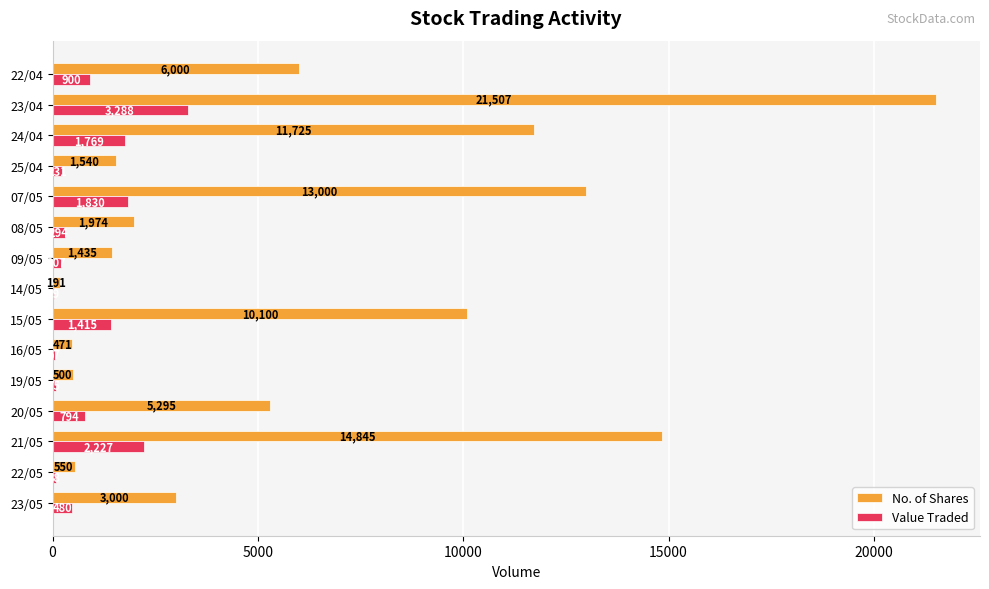

What is the sum of the Value Traded values at 14/05 and 23/04?

3317